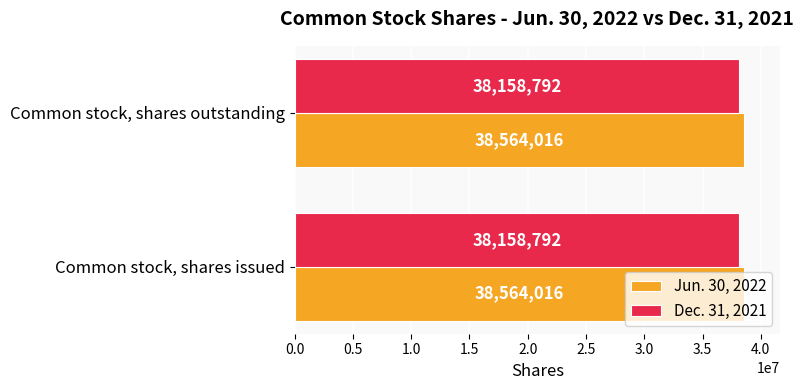

What is the minimum value shown in the chart?

38158792